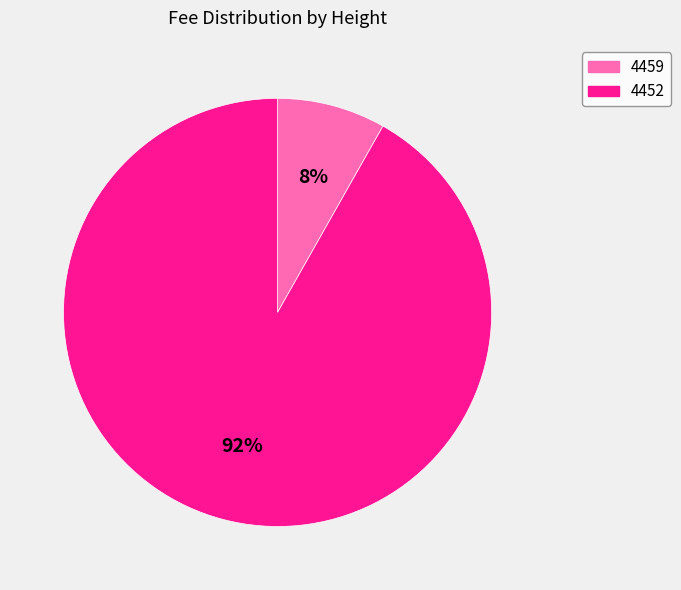

Between 4452 and 4459, which is larger?

4452